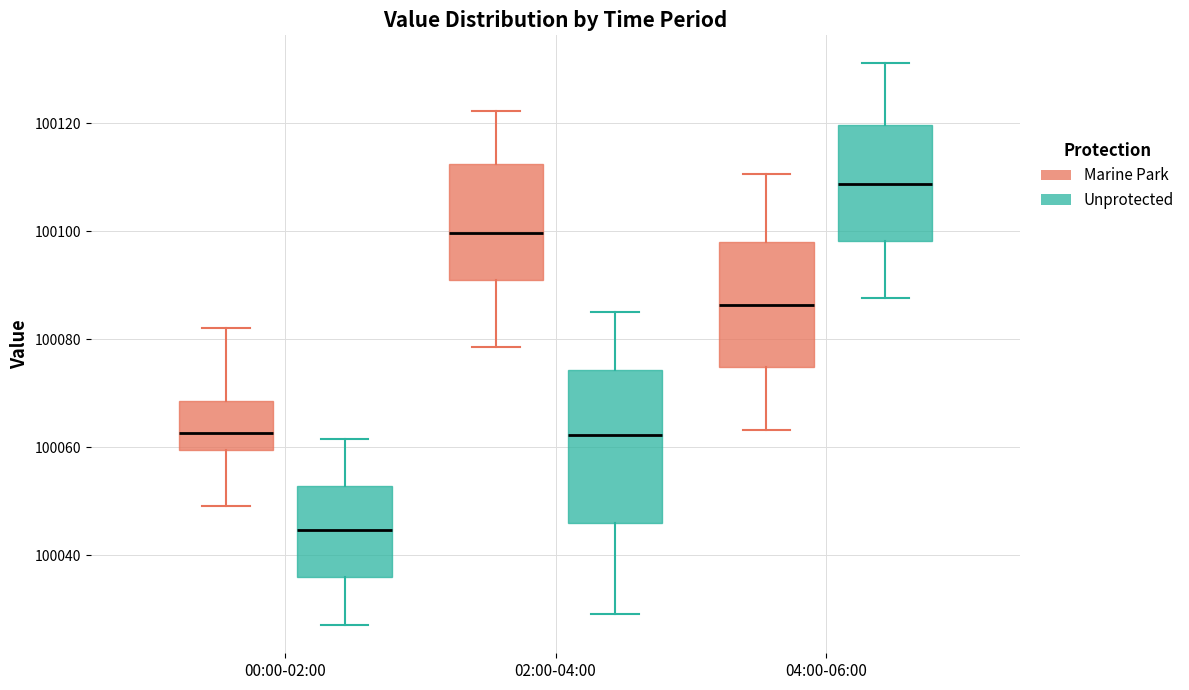

Comparing the boxes themselves (not the whiskers), which one is the tallest?

02:00-04:00 (Unprotected)